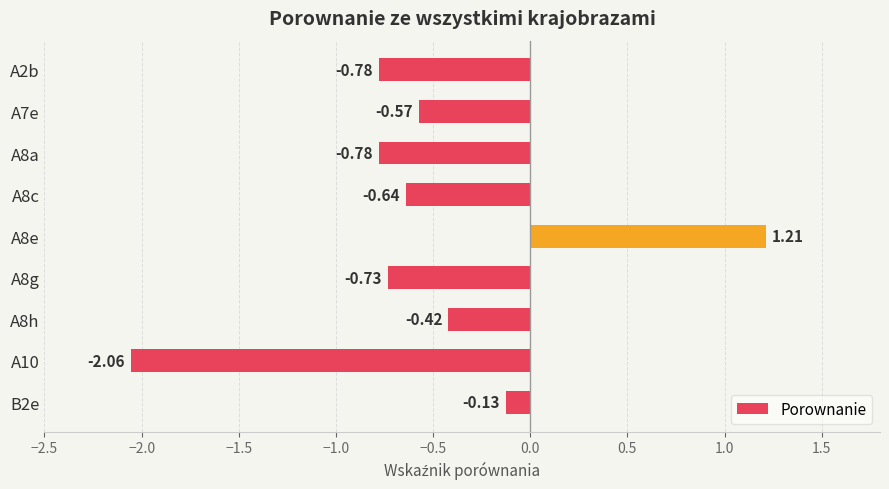

What is the average value?

-0.5